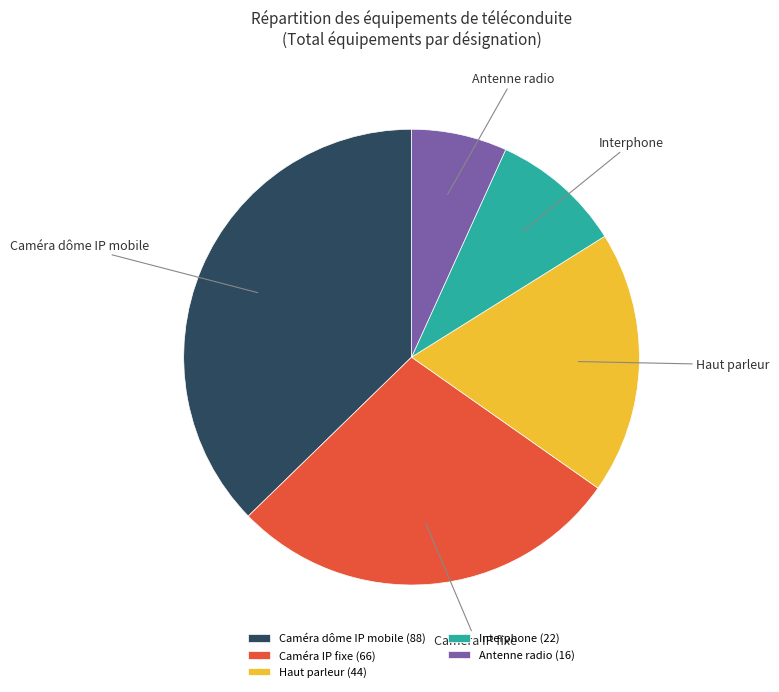

Between Haut parleur and Antenne radio, which is larger?

Haut parleur